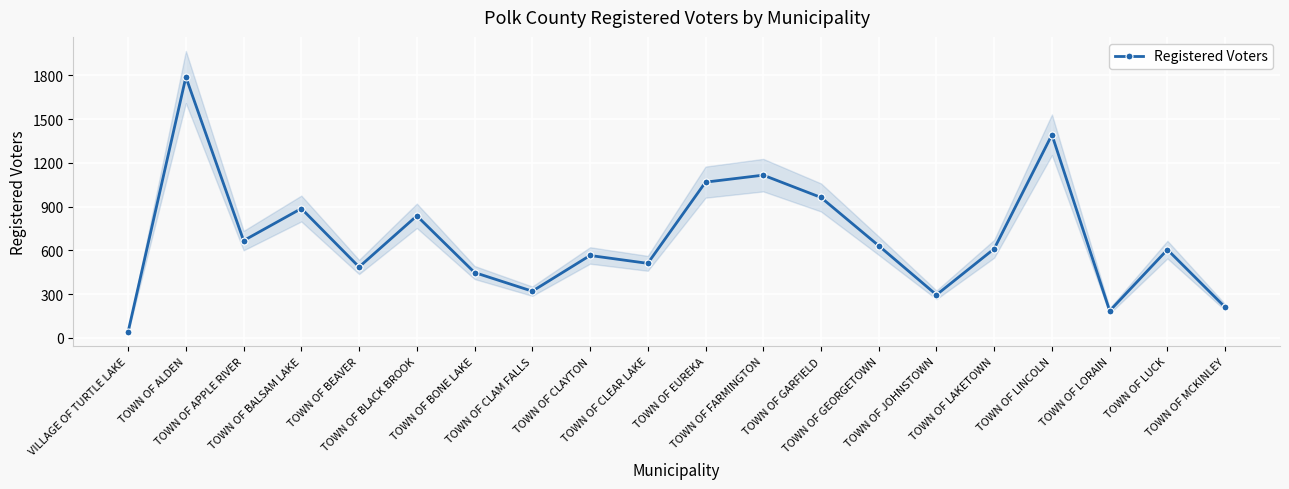

At which category does the data reach its first local peak?

TOWN OF ALDEN